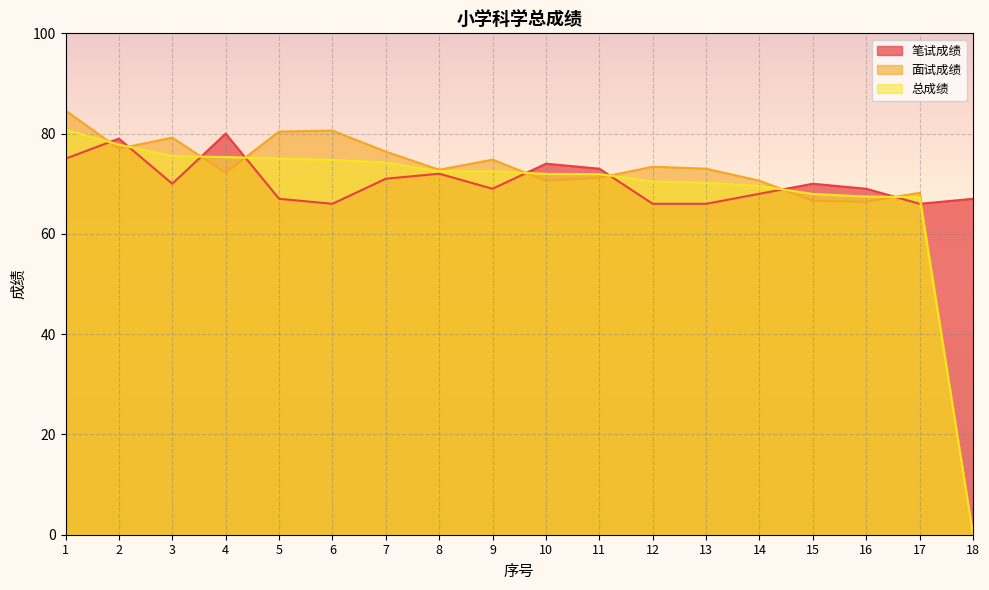

Reading left to right, what are all the values shown in this chart?

笔试成绩: 1=75.0	2=79.0	3=70.0	4=80.0	5=67.0	6=66.0	7=71.0	8=72.0	9=69.0	10=74.0	11=73.0	12=66.0	13=66.0	14=68.0	15=70.0	16=69.0	17=66.0	18=67.0
面试成绩: 1=84.6	2=77.0	3=79.2	4=72.2	5=80.4	6=80.6	7=76.4	8=72.8	9=74.8	10=70.6	11=71.2	12=73.4	13=73.0	14=70.6	15=66.6	16=66.4	17=68.2	18=0.0
总成绩: 1=80.8	2=77.8	3=75.5	4=75.3	5=75.0	6=74.8	7=74.2	8=72.5	9=72.5	10=72.0	11=71.9	12=70.4	13=70.2	14=69.6	15=68.0	16=67.4	17=67.3	18=0.0